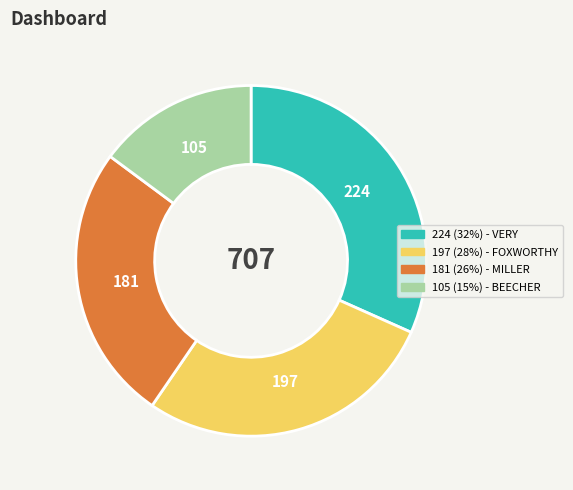

Is there a majority slice in this chart?

No